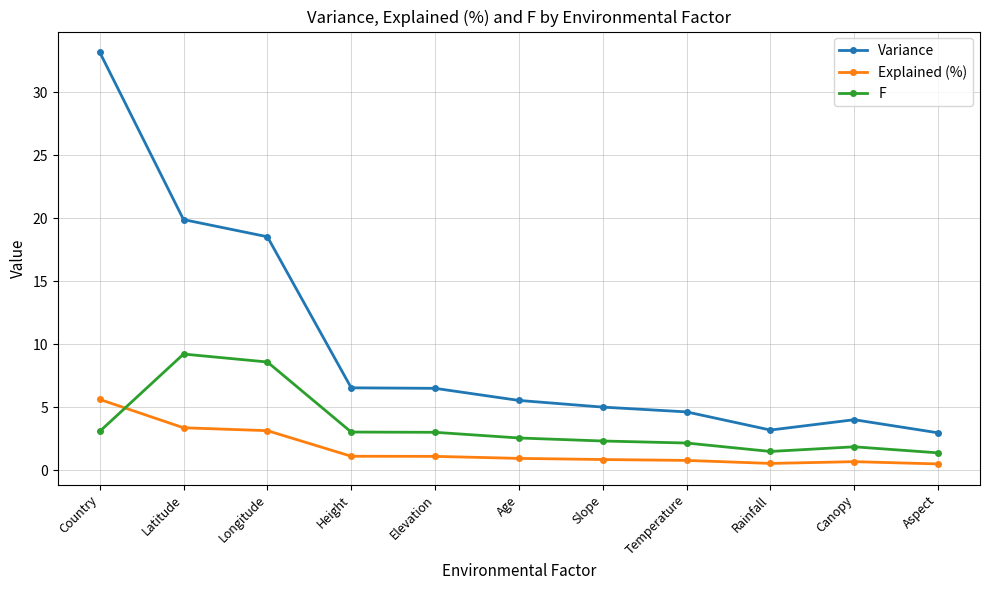

What is the sum of all F values?

38.7